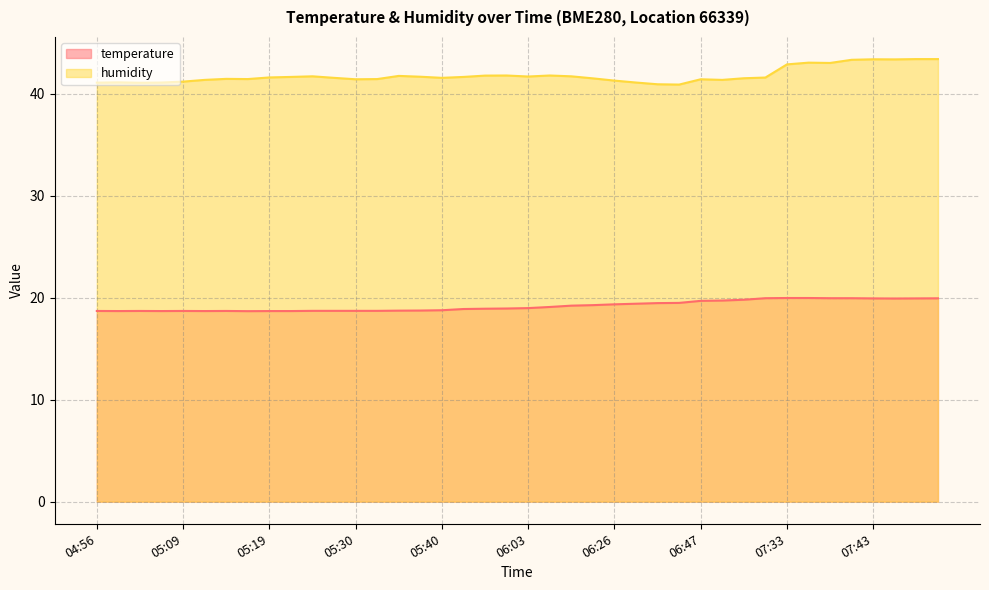

What is the greatest value displayed?

43.4